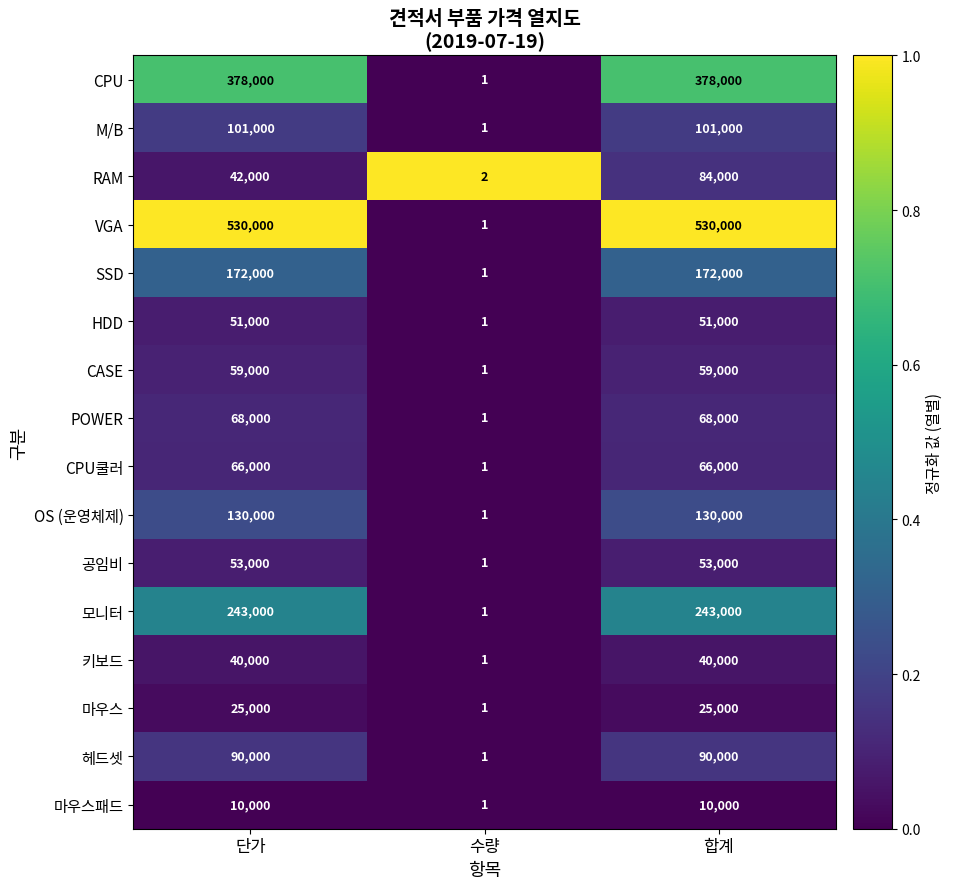

Which series has the largest total across all categories?

VGA